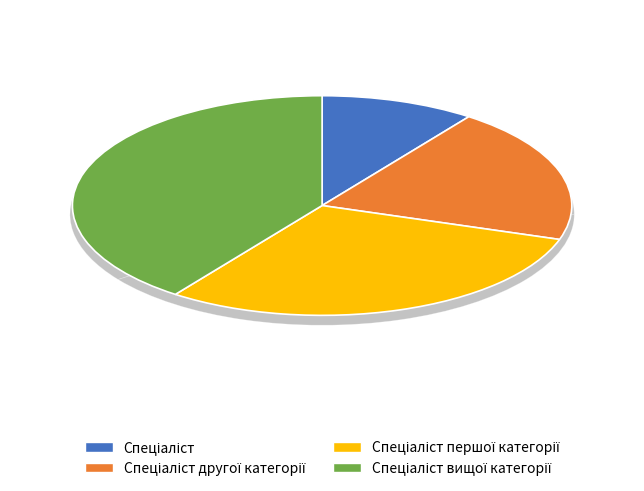

Does Спеціаліст represent more than half of the total?

No